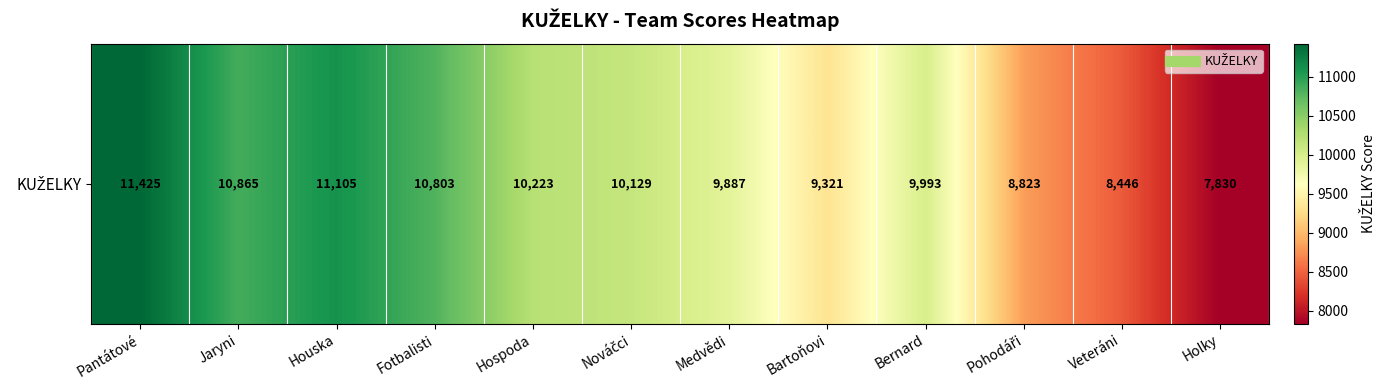

What is the sum of all values?

118850